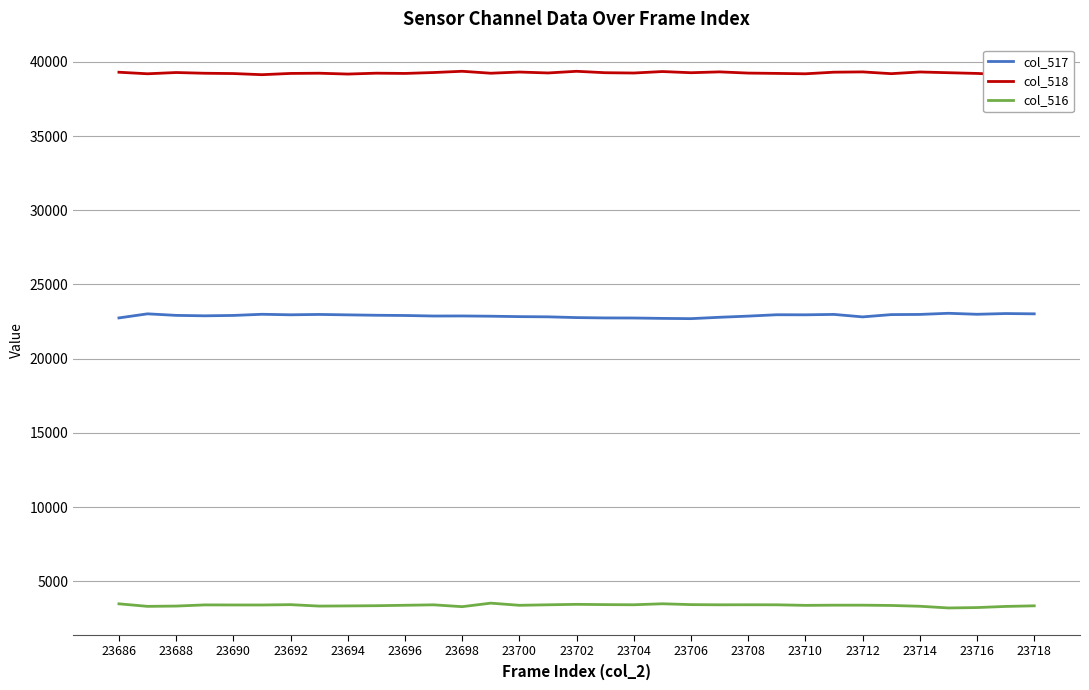

List the series in order of their peak value, lowest first.

col_516, col_517, col_518